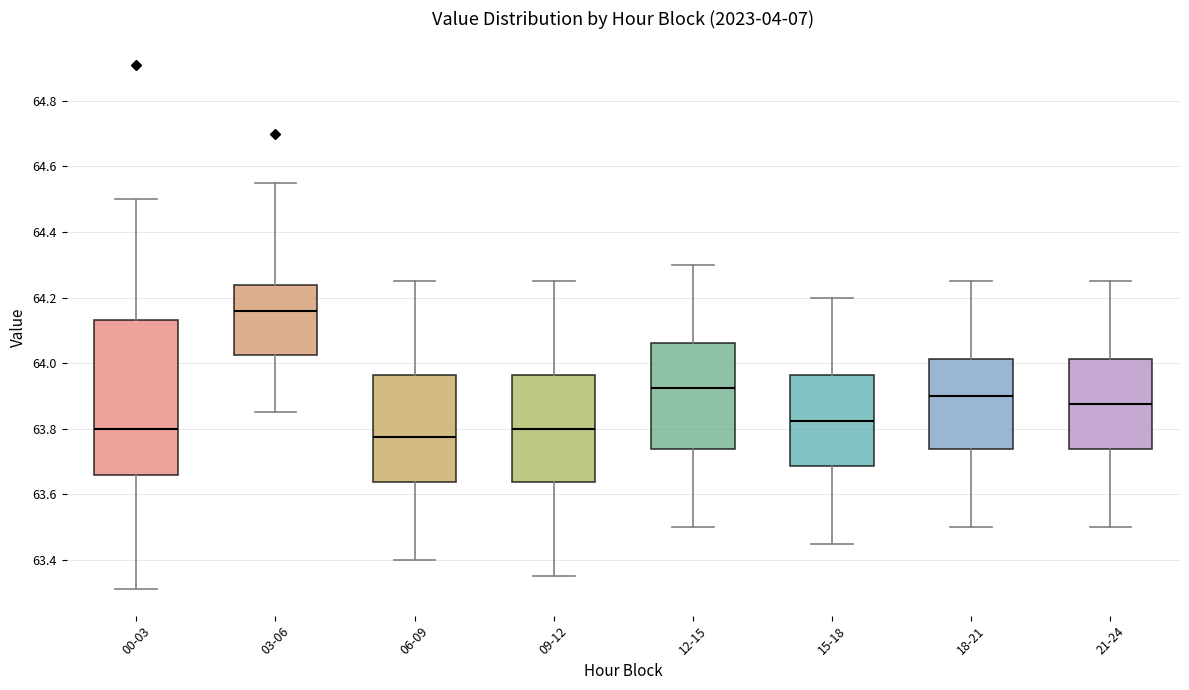

Reading left to right, transcribe this box plot: for each box, give where its median line is, the range the box spans, and where its two whiskers end, as read against the y-axis. The values are not printed on the chart, so give them approximately, as read against the axis.

00-03: median 63.80, box 63.66 to 64.14, whiskers 63.32 to 64.50
03-06: median 64.16, box 64.02 to 64.24, whiskers 63.86 to 64.56
06-09: median 63.78, box 63.64 to 63.96, whiskers 63.40 to 64.26
09-12: median 63.80, box 63.64 to 63.96, whiskers 63.36 to 64.26
12-15: median 63.92, box 63.74 to 64.06, whiskers 63.50 to 64.30
15-18: median 63.82, box 63.68 to 63.96, whiskers 63.46 to 64.20
18-21: median 63.90, box 63.74 to 64.02, whiskers 63.50 to 64.26
21-24: median 63.88, box 63.74 to 64.02, whiskers 63.50 to 64.26